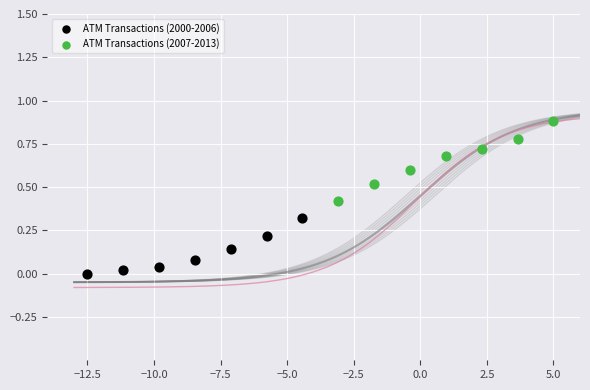

Which series has the largest Y range (max minus min)?

ATM Transactions (2007-2013)